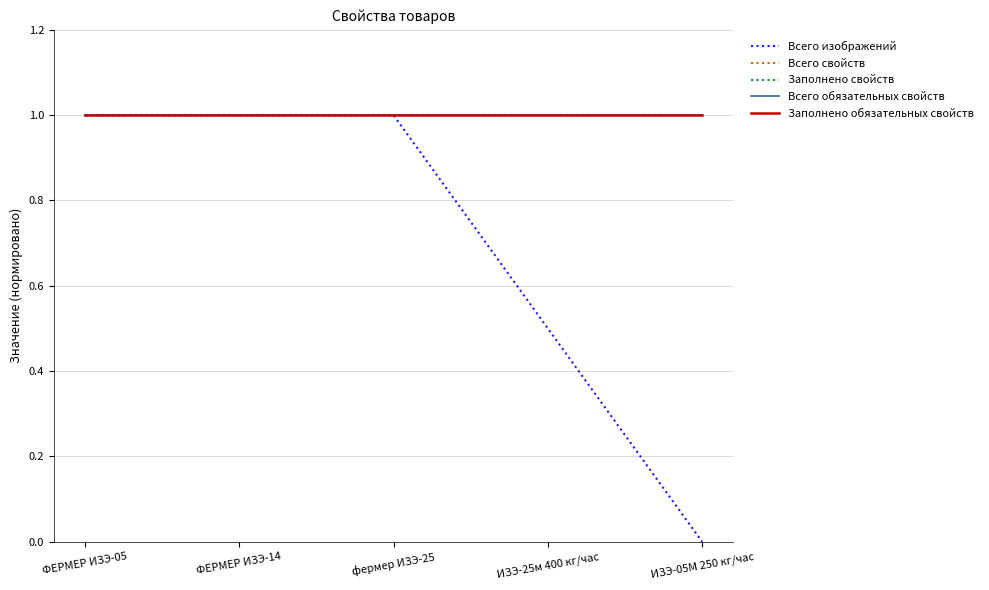

True or false: Заполнено свойств and Всего обязательных свойств intersect in this chart.

False